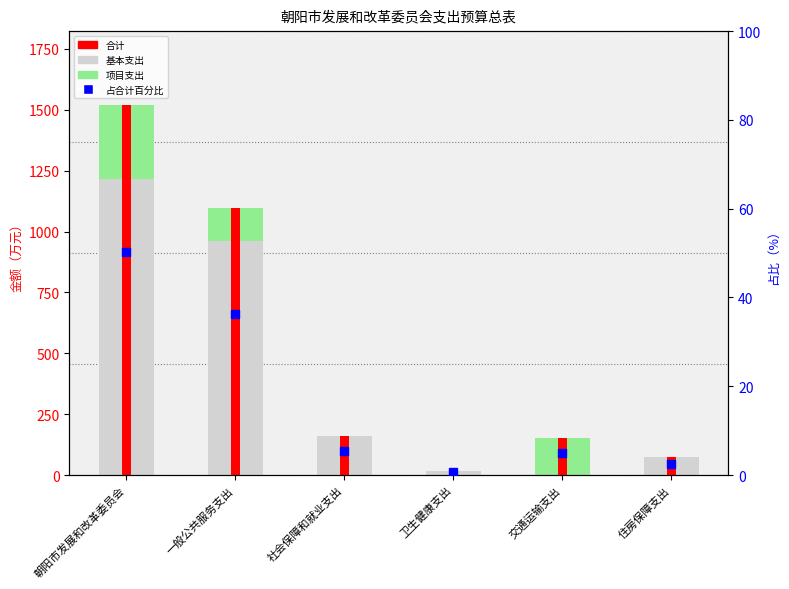

Between 一般公共服务支出 and 卫生健康支出, which is larger?

一般公共服务支出